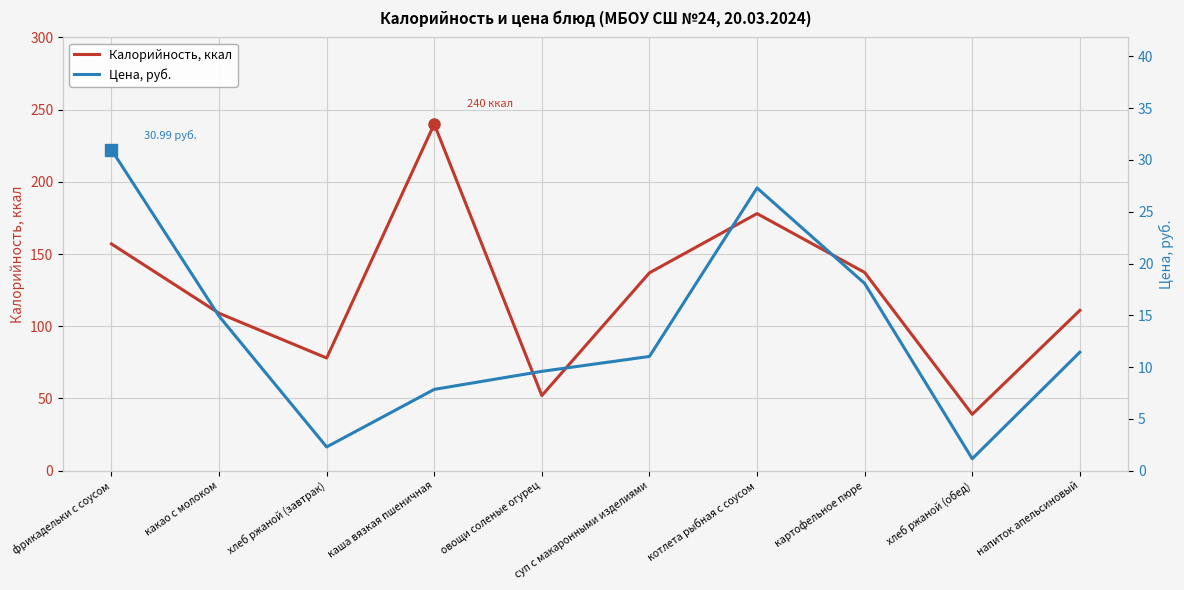

What is the approximate value of Цена, руб. at каша вязкая пшеничная?

7.8